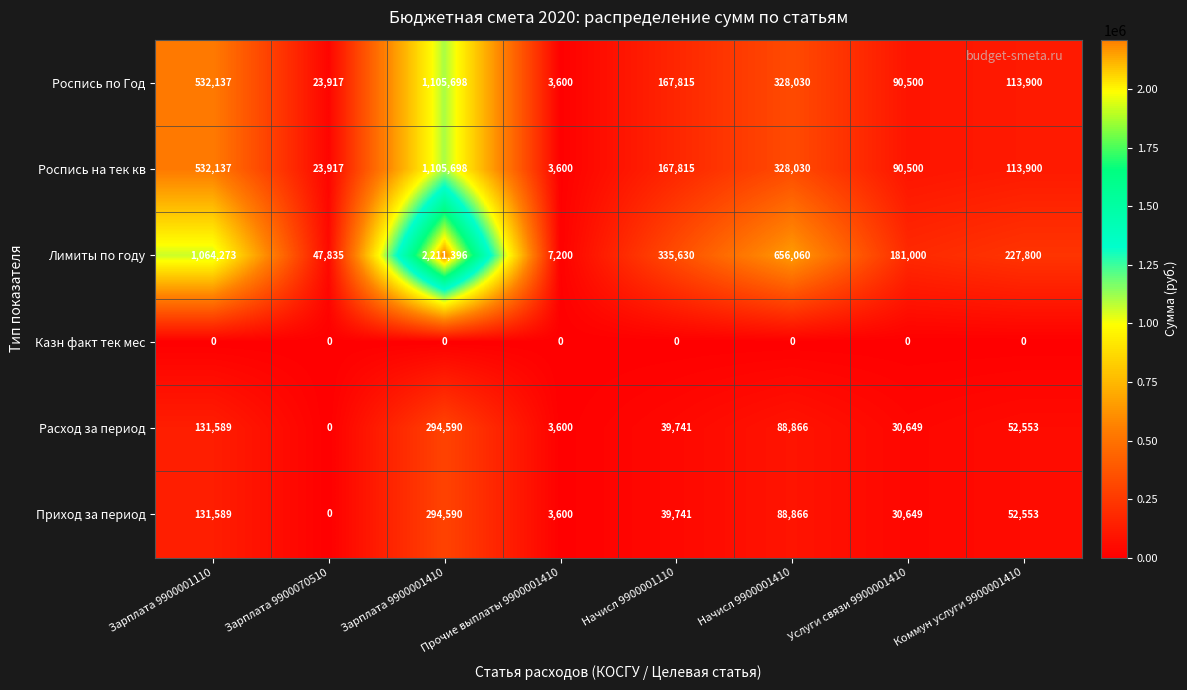

The value of Приход за период at Зарплата 9900070510 is 0. True or false?

True